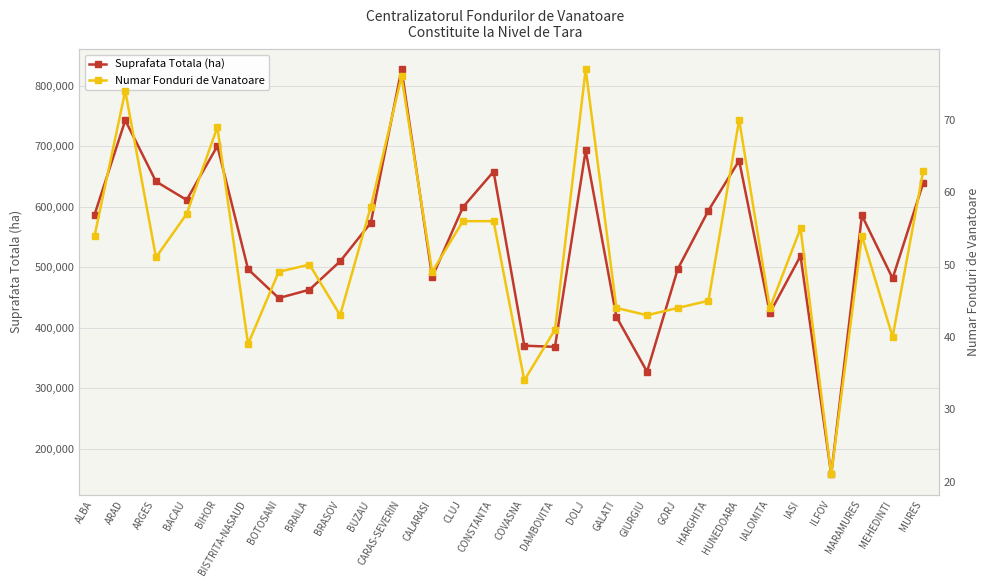

Reading left to right, list all the values displayed in this chart.

Suprafata Totala (ha): ALBA=587273	ARAD=743114	ARGES=641933	BACAU=611341	BIHOR=700552	BISTRITA-NASAUD=496887	BOTOSANI=449166	BRAILA=462955	BRASOV=509932	BUZAU=573683	CARAS-SEVERIN=827445	CALARASI=483725	CLUJ=599407	CONSTANTA=658344	COVASNA=370466	DAMBOVITA=368559	DOLJ=693149	GALATI=418312	GIURGIU=327431	GORJ=497245	HARGHITA=593944	HUNEDOARA=676446	IALOMITA=424427	IASI=518874	ILFOV=157752	MARAMURES=585743	MEHEDINTI=481719	MURES=639808
Numar Fonduri de Vanatoare: ALBA=54	ARAD=74	ARGES=51	BACAU=57	BIHOR=69	BISTRITA-NASAUD=39	BOTOSANI=49	BRAILA=50	BRASOV=43	BUZAU=58	CARAS-SEVERIN=76	CALARASI=49	CLUJ=56	CONSTANTA=56	COVASNA=34	DAMBOVITA=41	DOLJ=77	GALATI=44	GIURGIU=43	GORJ=44	HARGHITA=45	HUNEDOARA=70	IALOMITA=44	IASI=55	ILFOV=21	MARAMURES=54	MEHEDINTI=40	MURES=63